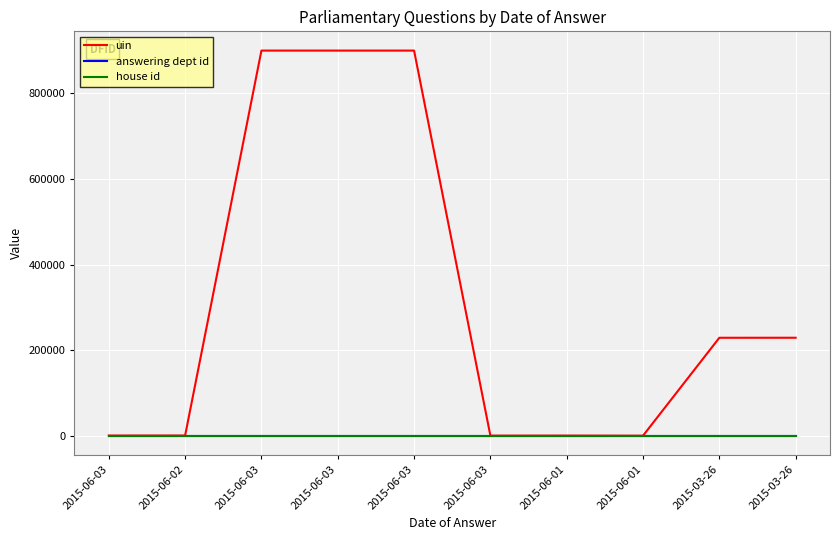

What is the sum of the answering dept id values at 2015-06-03 and 2015-06-01?

40